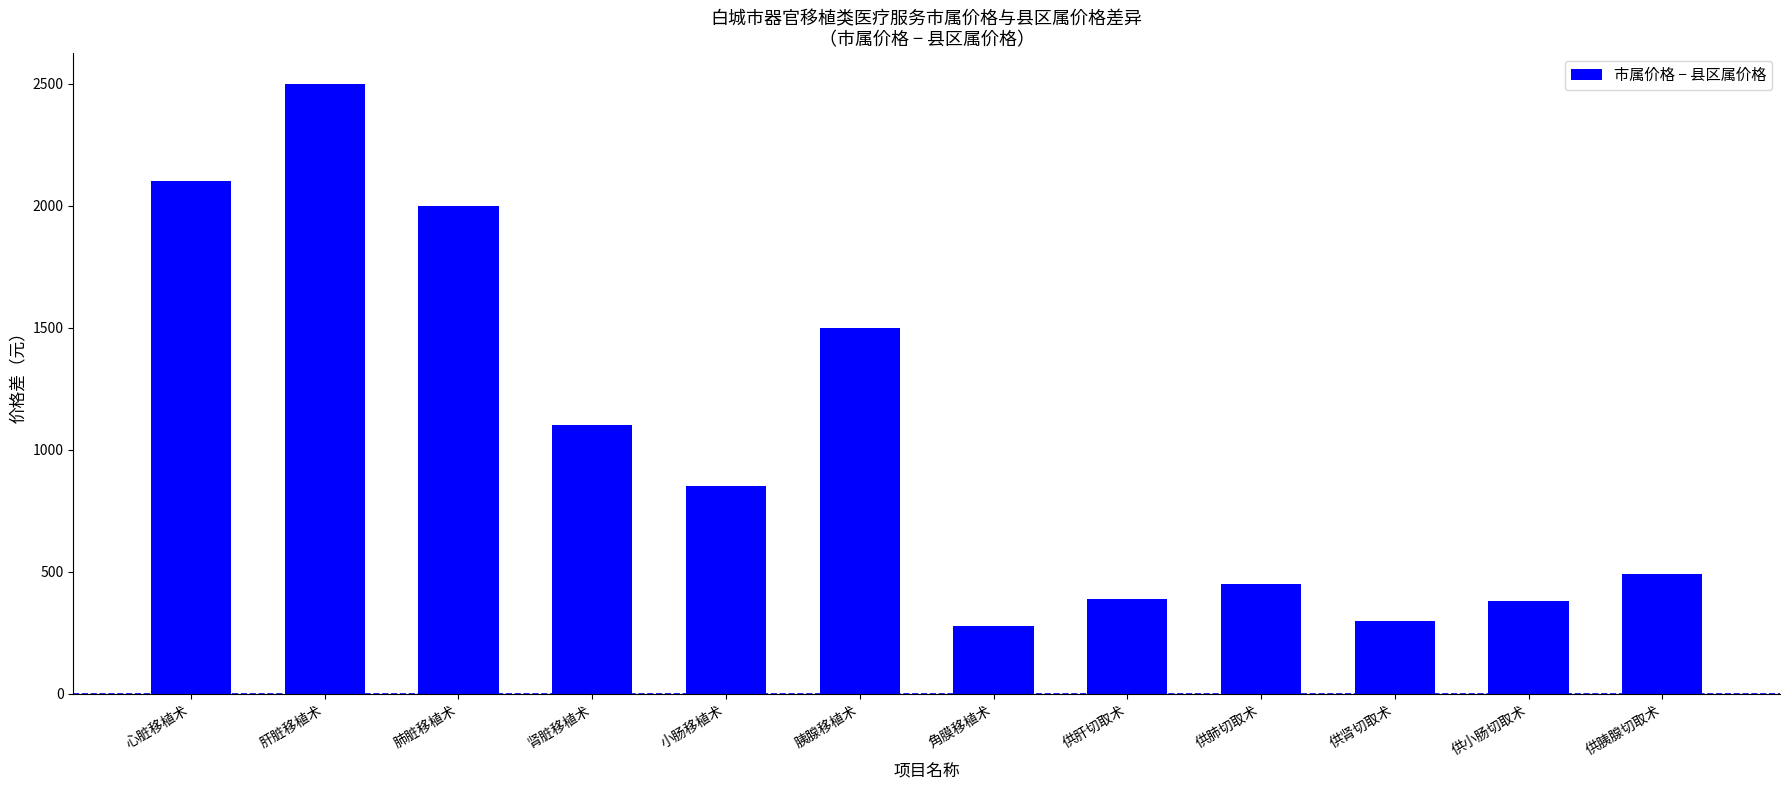

At which label does the data first exceed 850?

心脏移植术